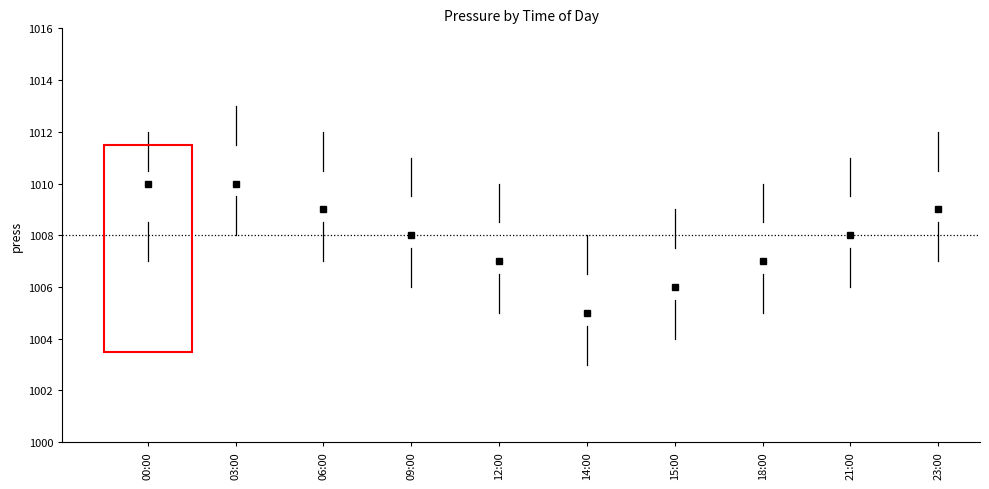

Reading left to right, read every box against the y-axis: the position of its median line, the range the box covers, and the ends of its whiskers. The values are not printed on the chart, so give them approximately, as read against the axis.

00:00: median 1010.0, box 1008.6 to 1010.6, whiskers 1007.0 to 1012.0
03:00: median 1010.0, box 1009.6 to 1011.6, whiskers 1008.0 to 1013.0
06:00: median 1009.0, box 1008.6 to 1010.6, whiskers 1007.0 to 1012.0
09:00: median 1008.0, box 1007.6 to 1009.6, whiskers 1006.0 to 1011.0
12:00: median 1007.0, box 1006.6 to 1008.6, whiskers 1005.0 to 1010.0
14:00: median 1005.0, box 1004.6 to 1006.6, whiskers 1003.0 to 1008.0
15:00: median 1006.0, box 1005.6 to 1007.6, whiskers 1004.0 to 1009.0
18:00: median 1007.0, box 1006.6 to 1008.6, whiskers 1005.0 to 1010.0
21:00: median 1008.0, box 1007.6 to 1009.6, whiskers 1006.0 to 1011.0
23:00: median 1009.0, box 1008.6 to 1010.6, whiskers 1007.0 to 1012.0